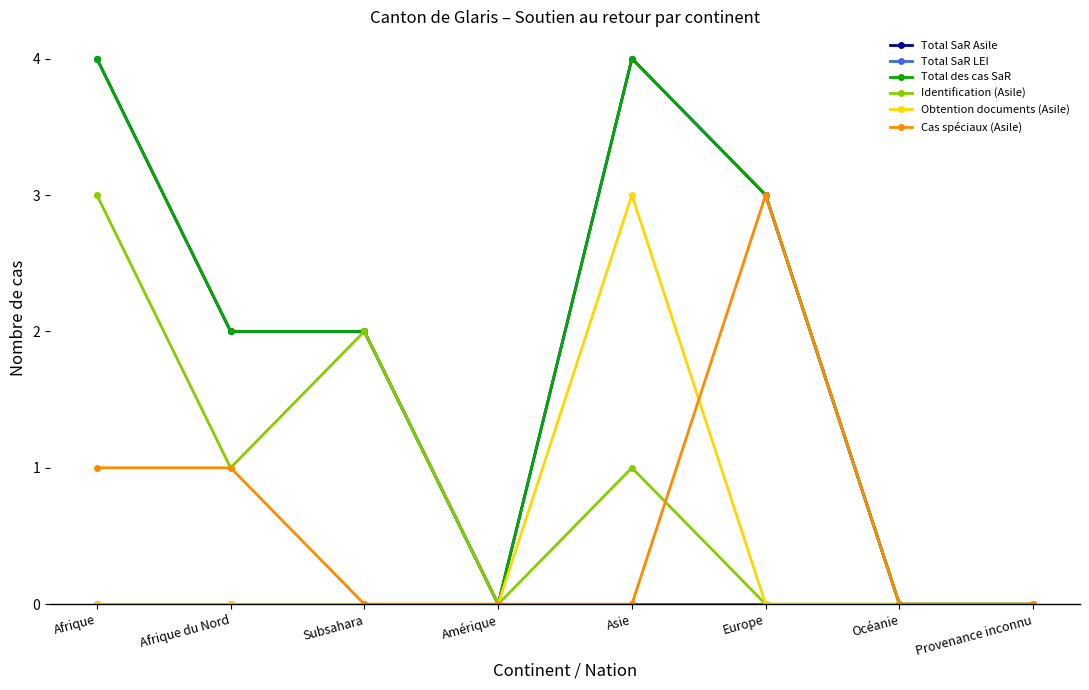

What position from the right is Océanie?

2